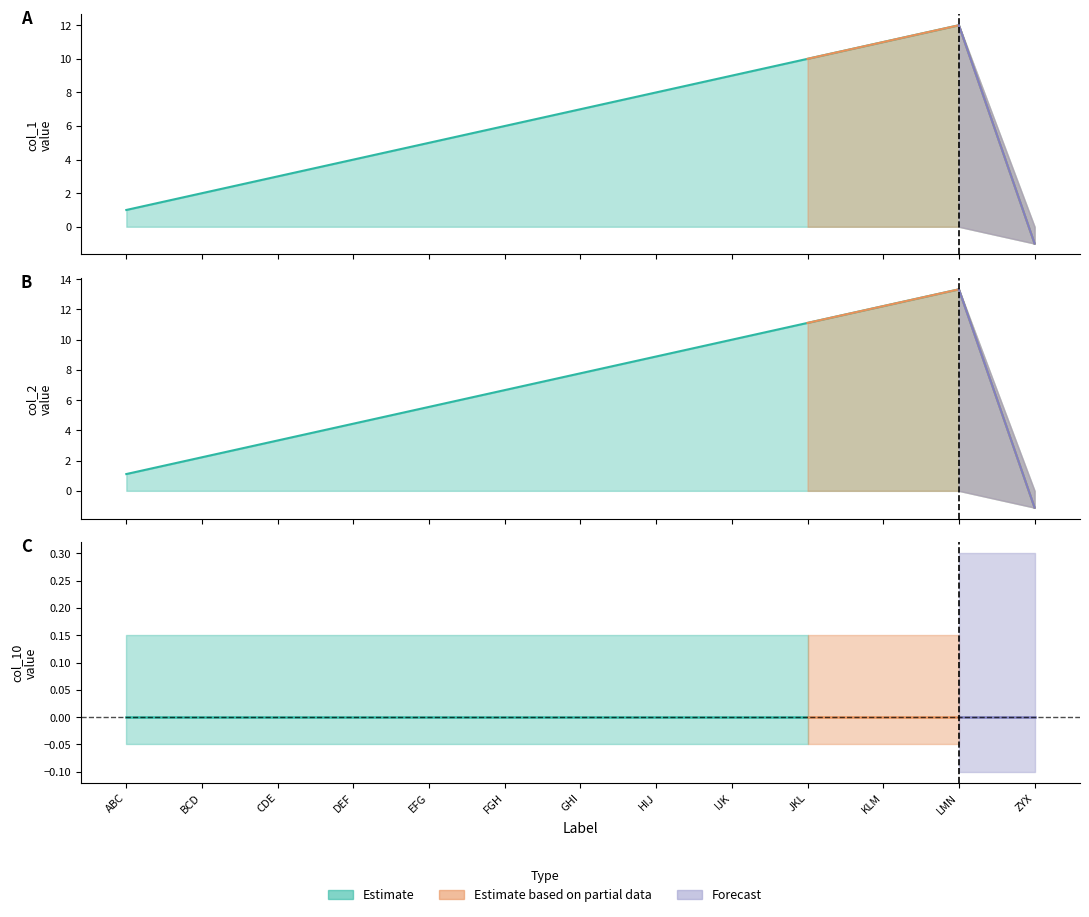

List the labels in order of col_1 value, smallest first.

ZYX, ABC, BCD, CDE, DEF, EFG, FGH, GHI, HIJ, IJK, JKL, KLM, LMN